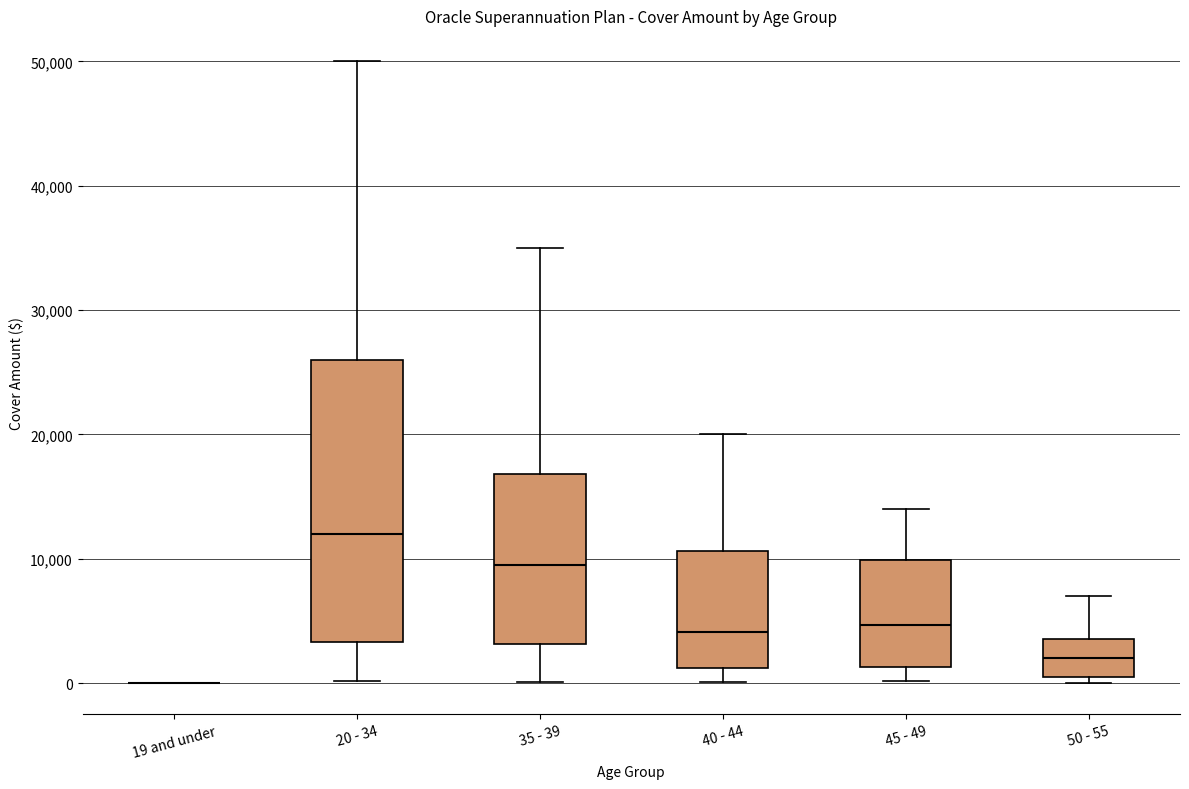

Where does the upper whisker of the box for 50 - 55 end on the y-axis? The values are not printed on the chart, so give them approximately, as read against the axis.

7000